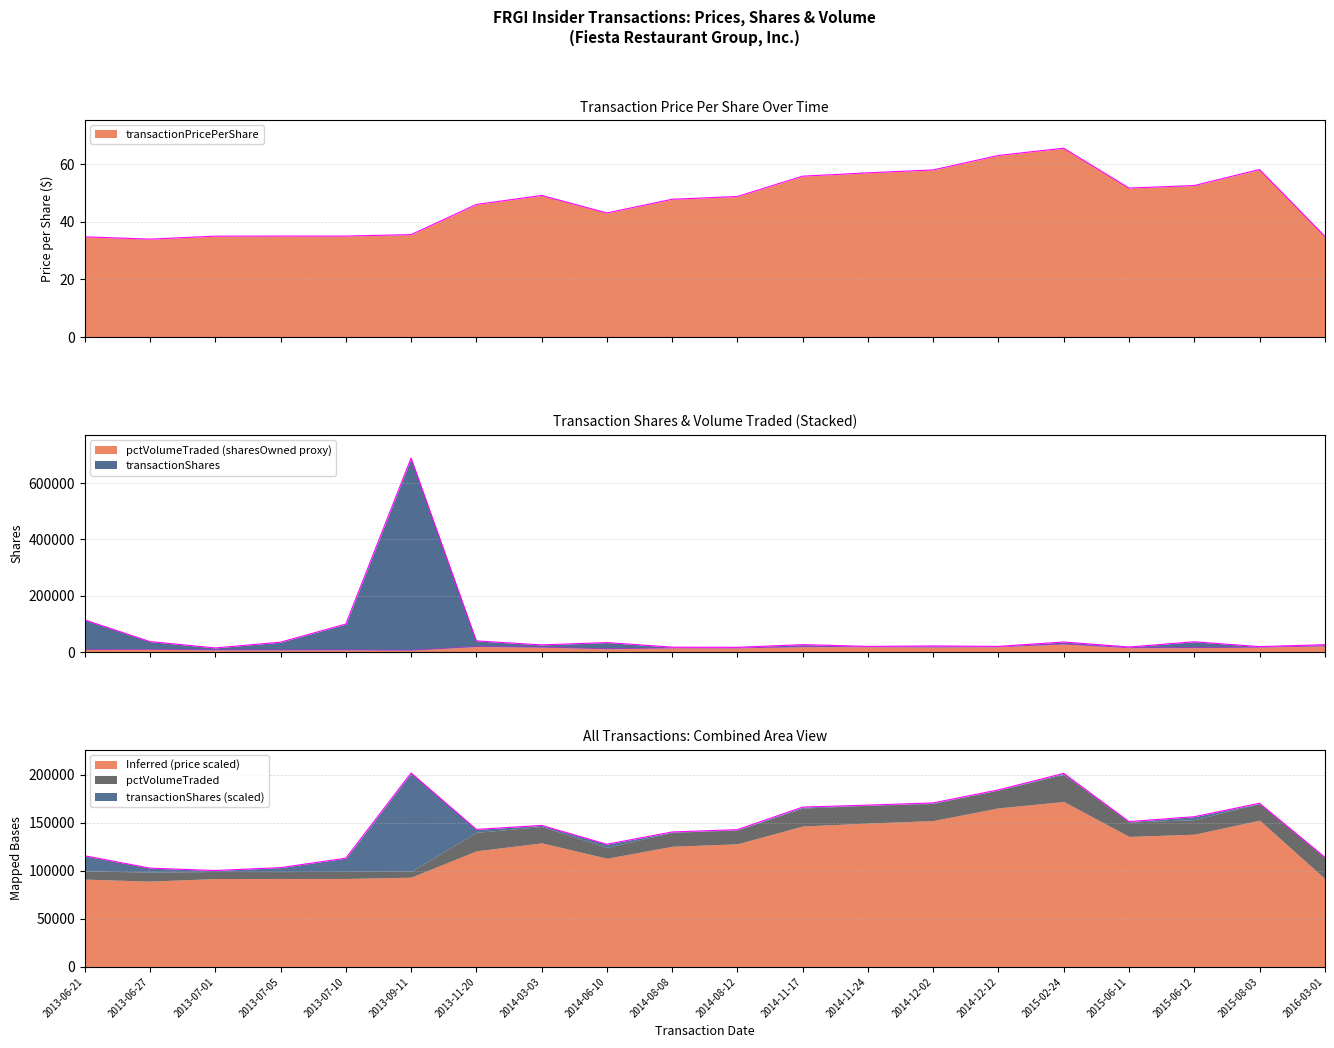

Does the chart display data point markers on the line(s)?

No